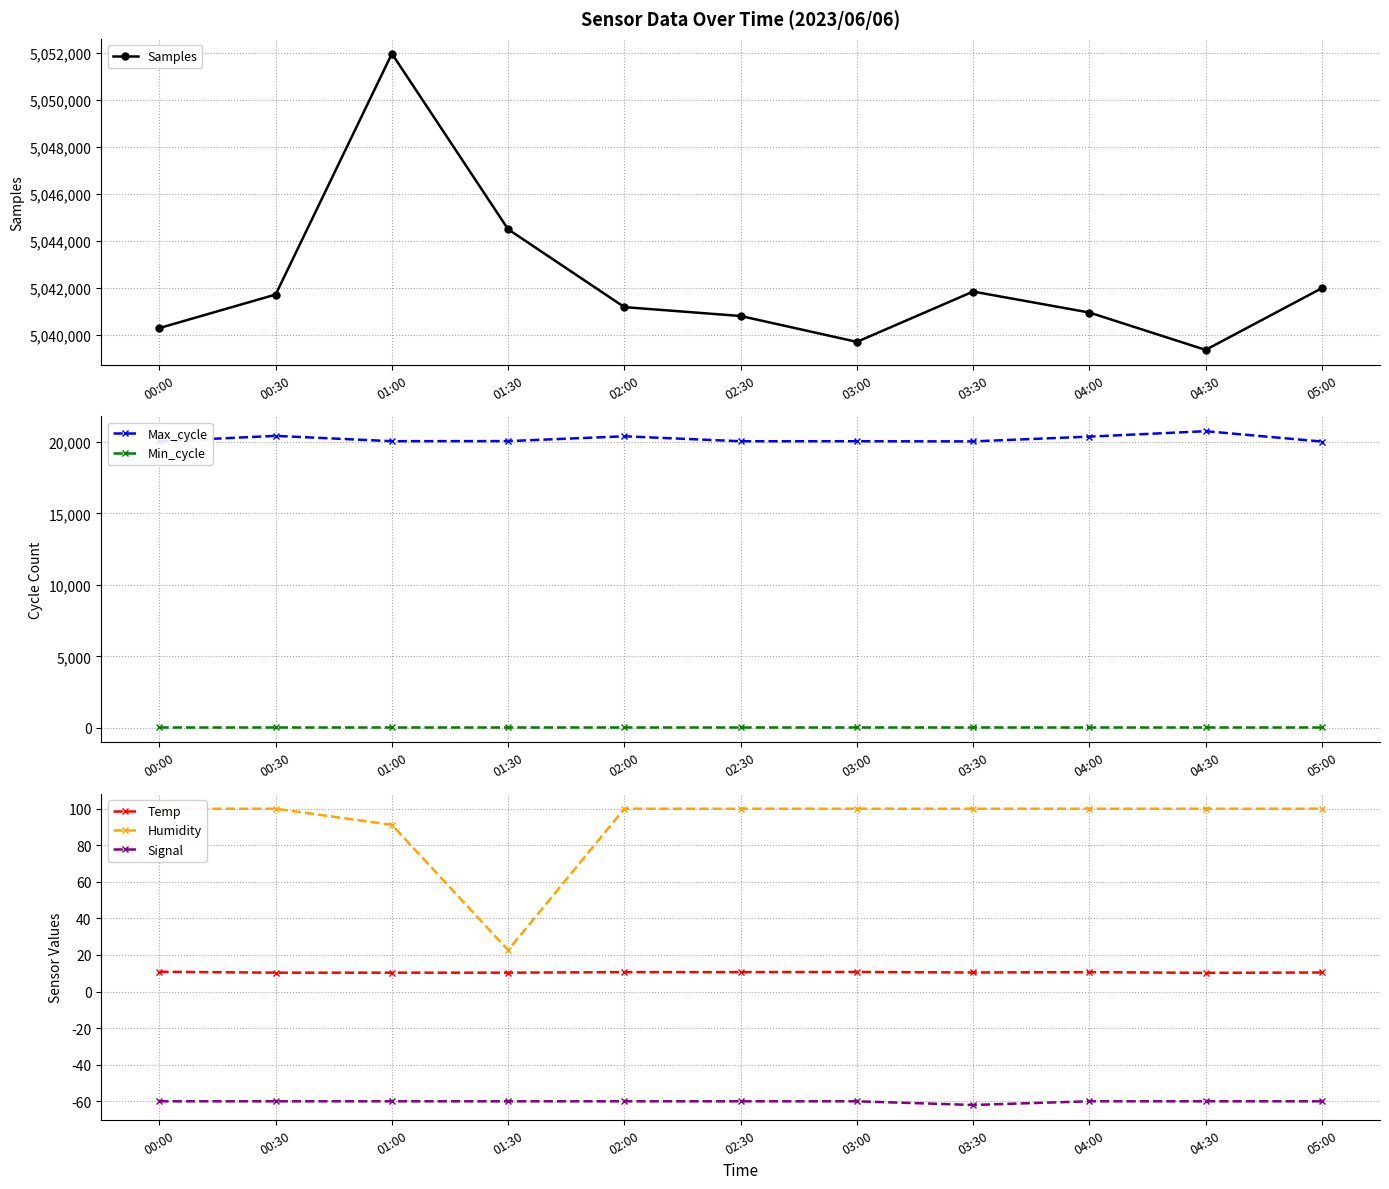

What is the maximum value for Samples?

5051976